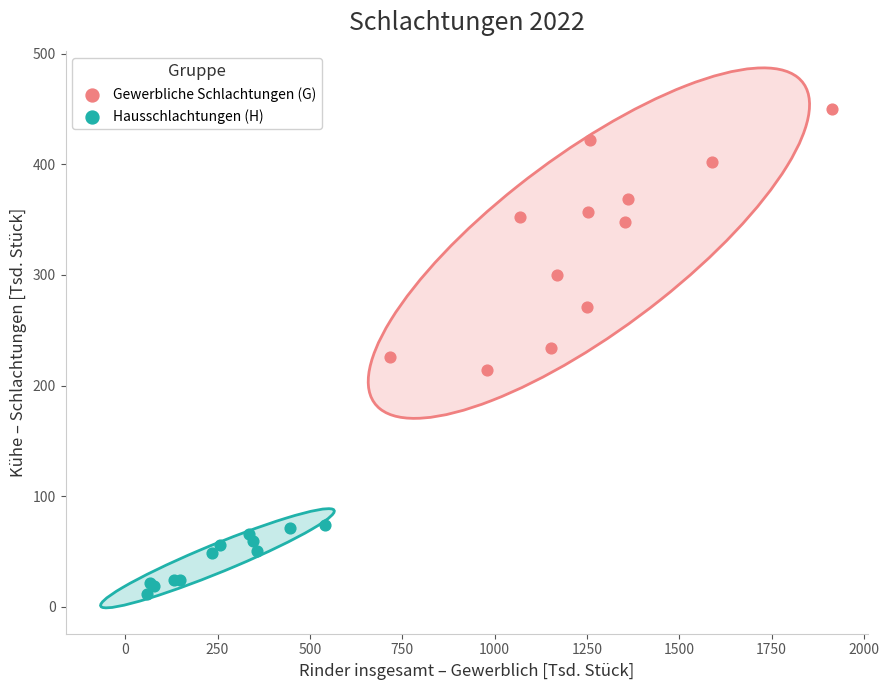

What are all the series names shown in the legend?

Gewerbliche Schlachtungen (G), Hausschlachtungen (H)